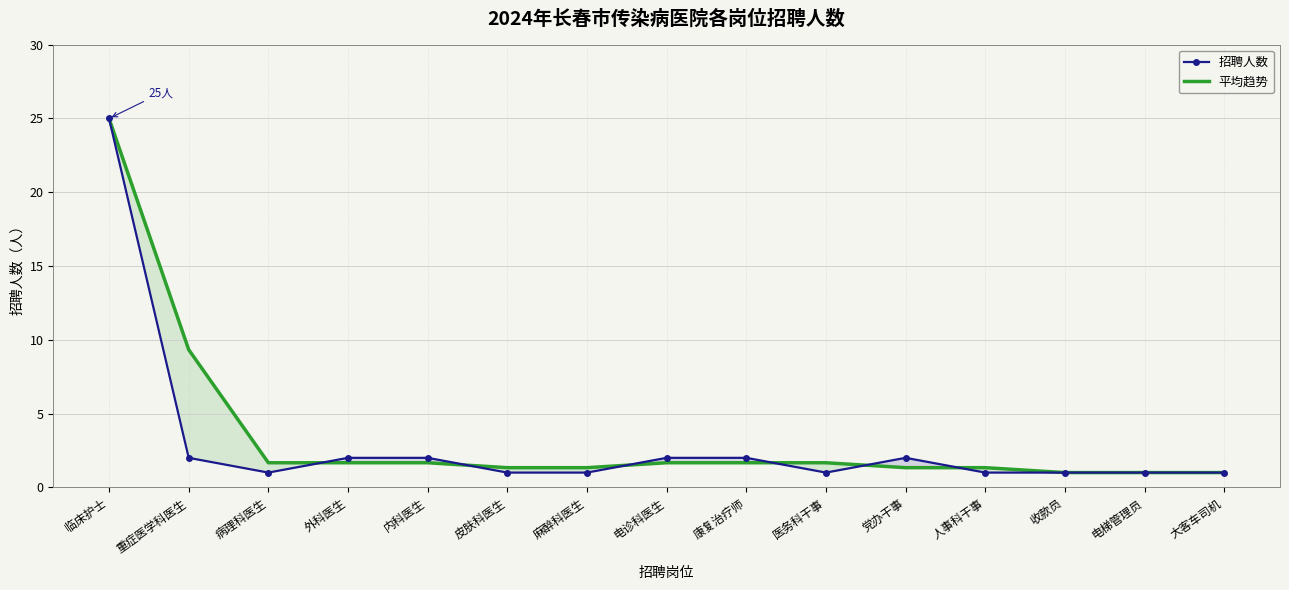

List the labels in order of 平均趋势 value, smallest first.

收款员, 电梯管理员, 大客车司机, 皮肤科医生, 麻醉科医生, 党办干事, 人事科干事, 病理科医生, 外科医生, 内科医生, 电诊科医生, 康复治疗师, 医务科干事, 重症医学科医生, 临床护士